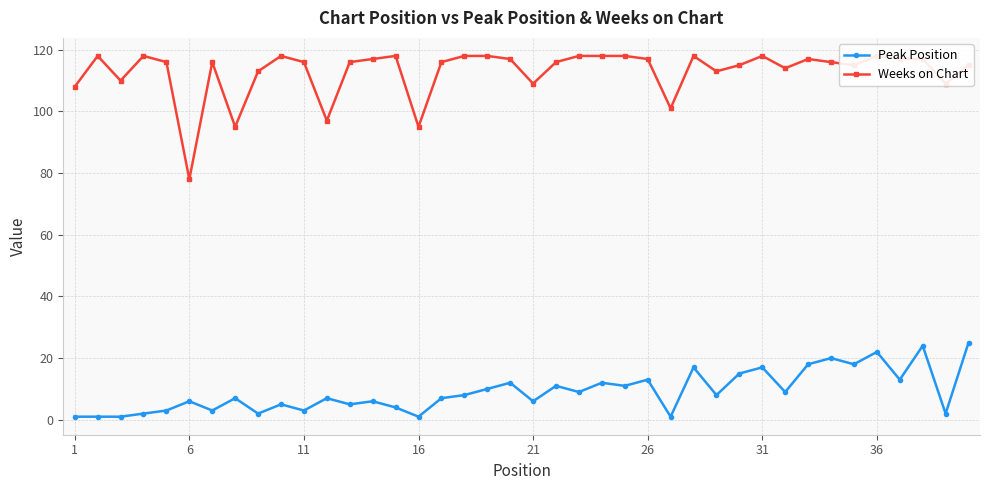

How many lines are shown in the chart?

2